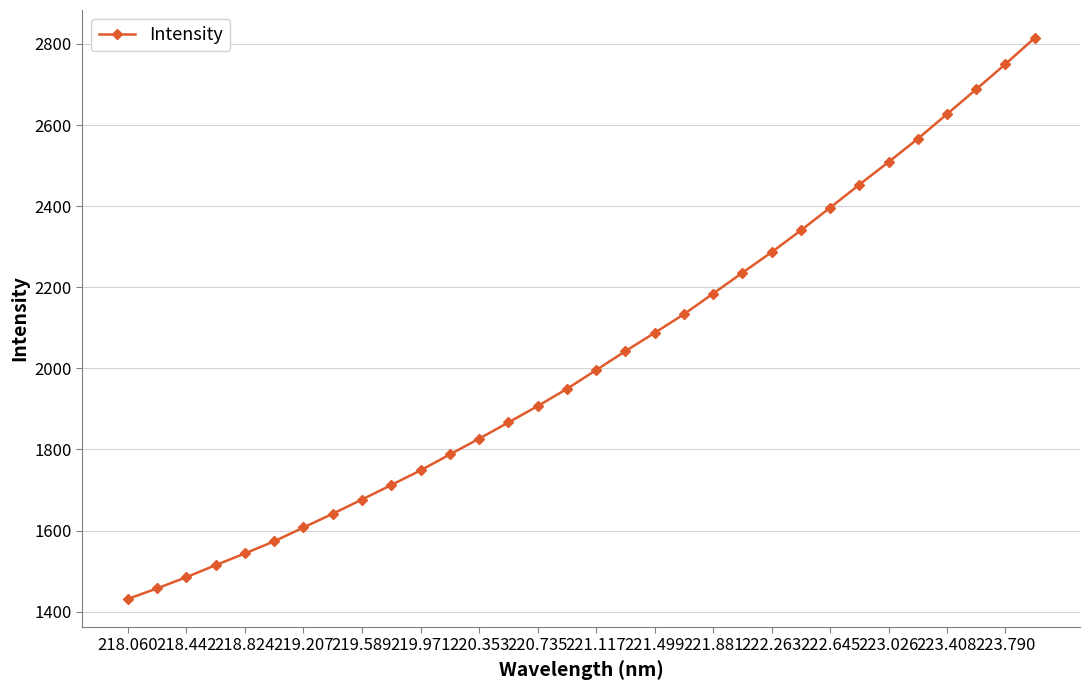

What is the difference between the maximum and minimum values?

1383.4